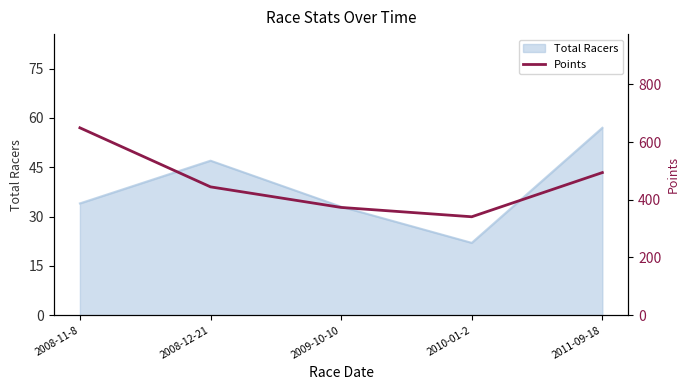

Reading right to left, list all the values displayed in this chart.

2011-09-18=494.4	2010-01-2=341.2	2009-10-10=373.5	2008-12-21=444.8	2008-11-8=649.6